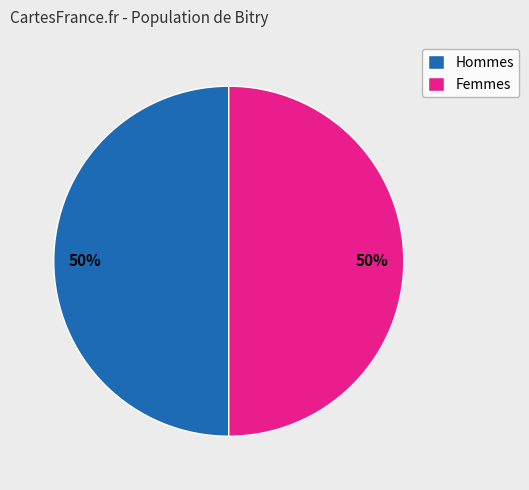

Approximately how many times larger is the value at Hommes compared to Femmes?

1.0